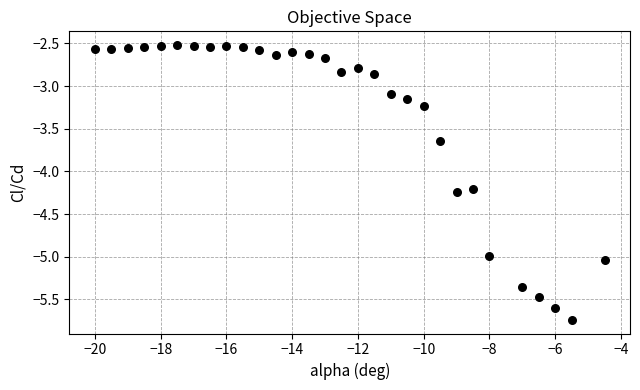

What is the range of Y values (max minus min)?

3.2